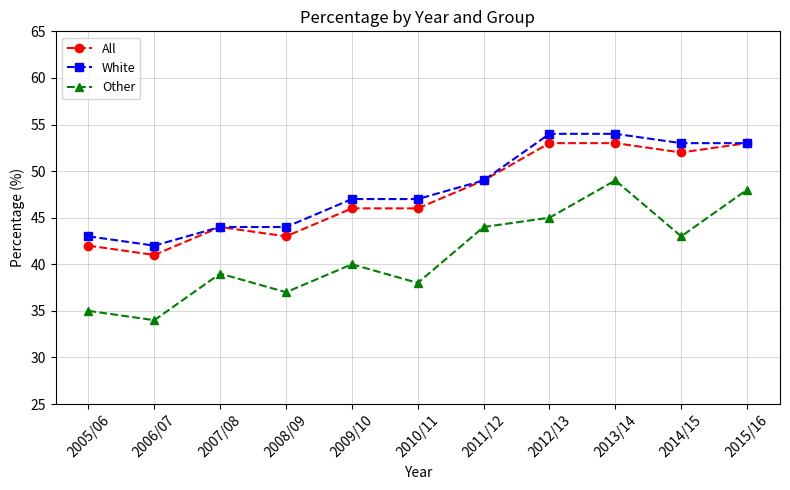

True or false: White and Other cross at least once.

False